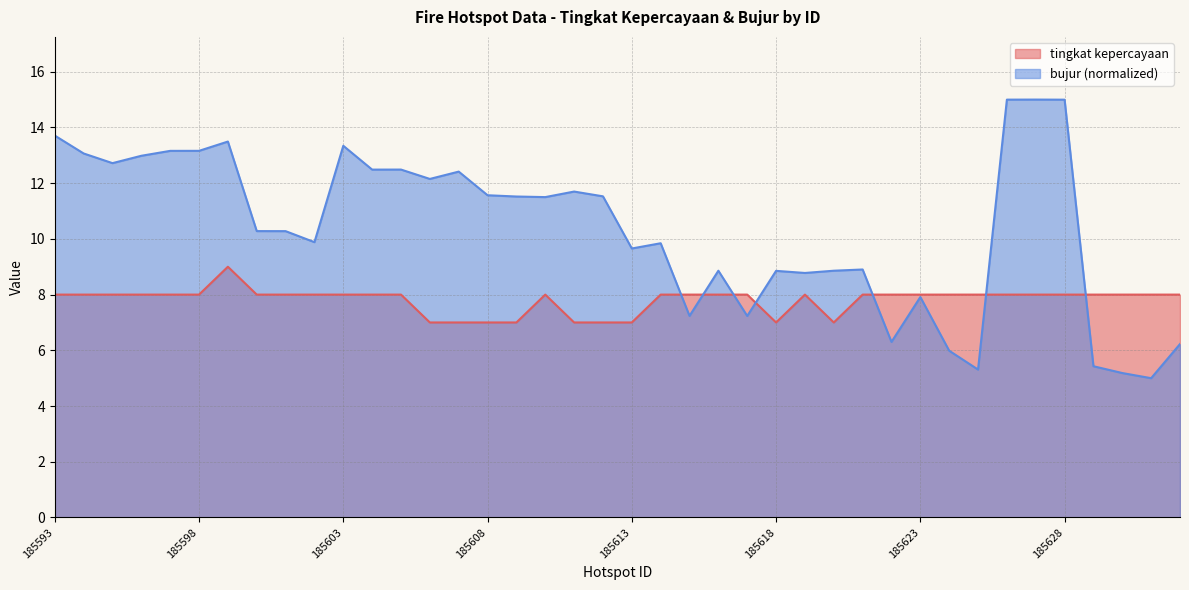

At which category does the data reach its first local peak?

185599